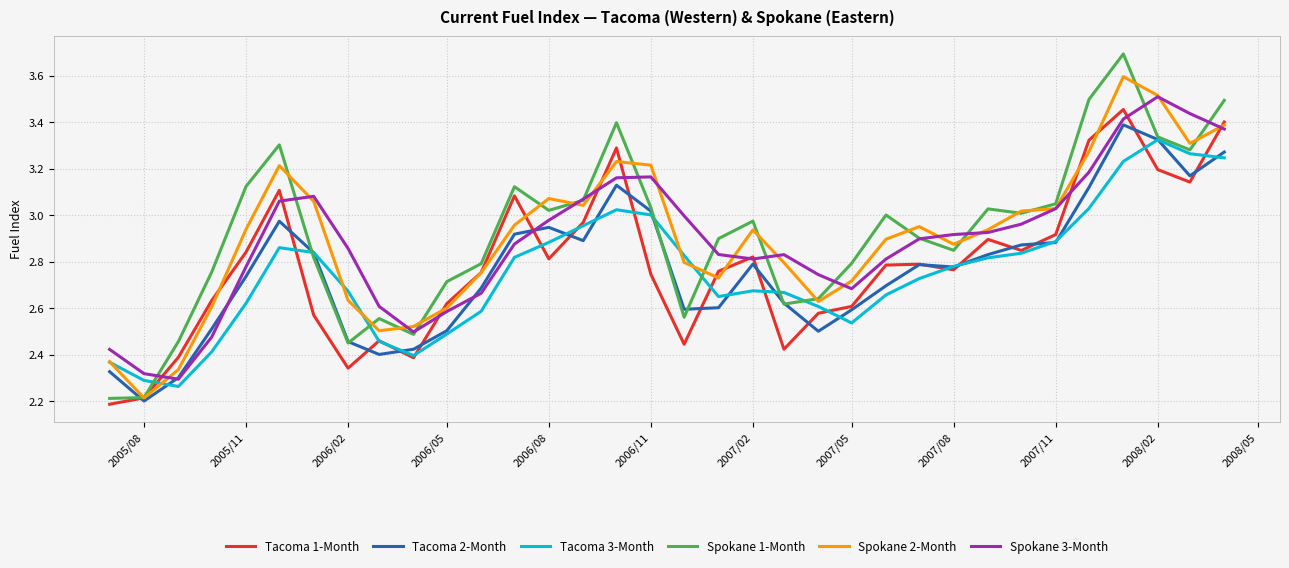

What is the maximum value shown in the chart?

3.7